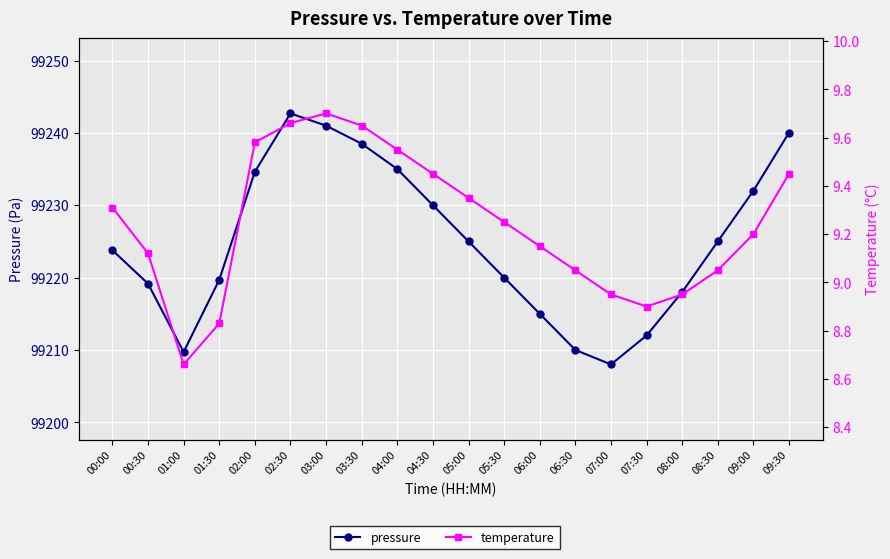

Reading left to right, what are all the values shown in this chart?

pressure: 00:00=99223.8	00:30=99219.2	01:00=99209.7	01:30=99219.7	02:00=99234.6	02:30=99242.7	03:00=99241.0	03:30=99238.5	04:00=99235.0	04:30=99230.0	05:00=99225.0	05:30=99220.0	06:00=99215.0	06:30=99210.0	07:00=99208.0	07:30=99212.0	08:00=99218.0	08:30=99225.0	09:00=99232.0	09:30=99240.0
temperature: 00:00=9.3	00:30=9.1	01:00=8.7	01:30=8.8	02:00=9.6	02:30=9.7	03:00=9.7	03:30=9.7	04:00=9.6	04:30=9.4	05:00=9.3	05:30=9.2	06:00=9.2	06:30=9.1	07:00=8.9	07:30=8.9	08:00=8.9	08:30=9.1	09:00=9.2	09:30=9.4